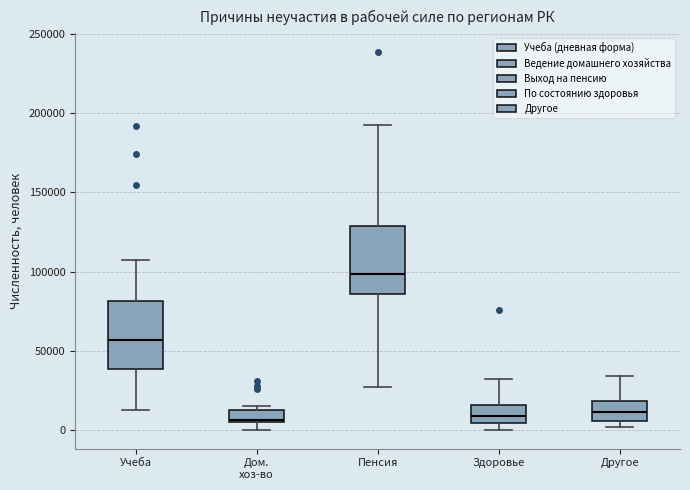

Reading left to right, read every box against the y-axis: the position of its median line, the range the box covers, and the ends of its whiskers. The values are not printed on the chart, so give them approximately, as read against the axis.

Учеба: median 55000, box 40000 to 80000, whiskers 15000 to 105000
Дом. хоз-во: median 5000, box 5000 to 15000, whiskers 0 to 15000 (just above the box's upper edge)
Пенсия: median 100000, box 85000 to 130000, whiskers 25000 to 195000
Здоровье: median 10000, box 5000 to 15000, whiskers 0 to 35000
Другое: median 10000, box 5000 to 20000, whiskers 0 to 35000